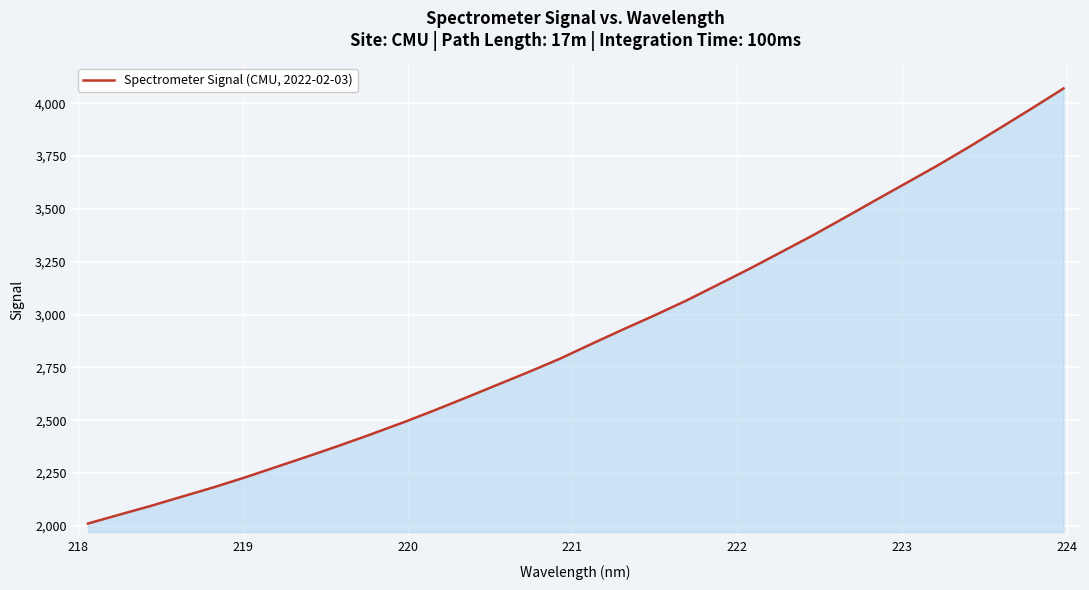

What is the greatest value displayed?

4070.4